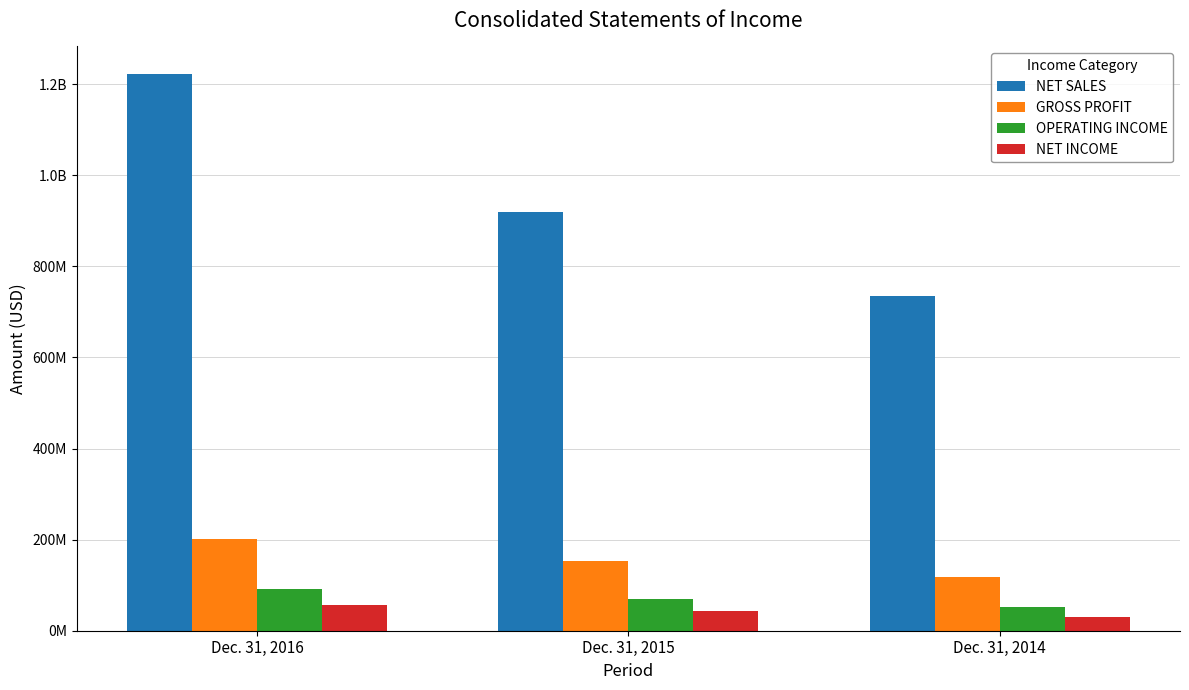

The value of GROSS PROFIT at Dec. 31, 2014 is 118503000. True or false?

True